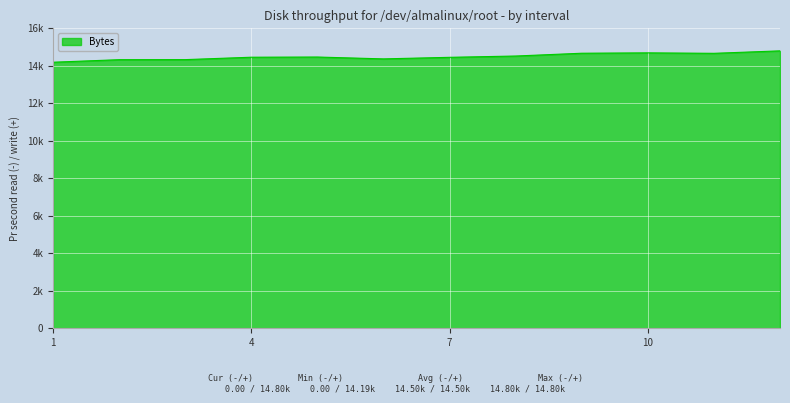

Where does the data first go above 14469?

5